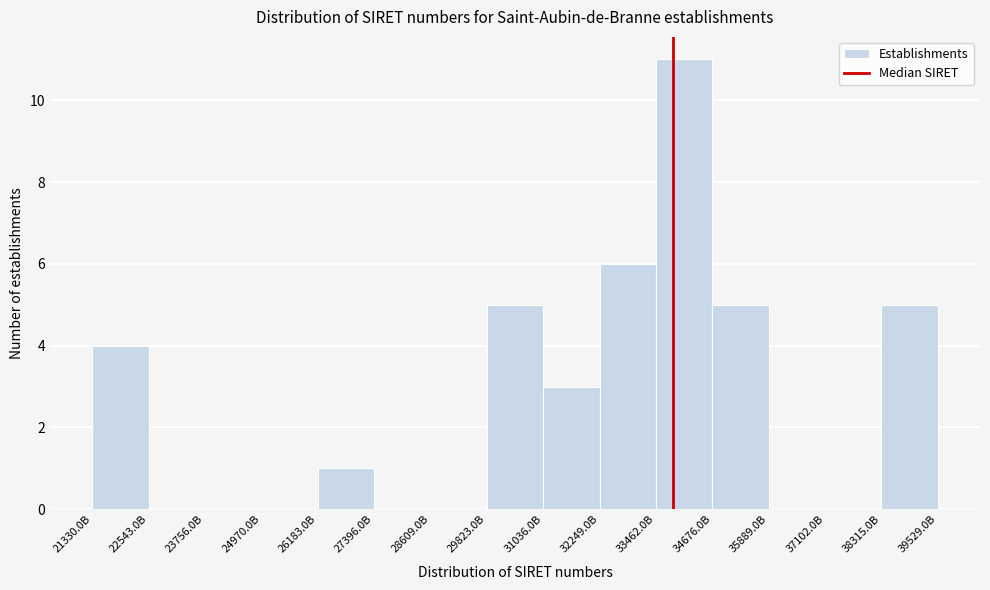

Reading left to right, transcribe all the data shown in this chart.

21330.0B=4	22543.0B=0	23756.0B=0	24970.0B=0	26183.0B=1	27396.0B=0	28609.0B=0	29823.0B=5	31036.0B=3	32249.0B=6	33462.0B=11	34676.0B=5	35889.0B=0	37102.0B=0	38315.0B=5